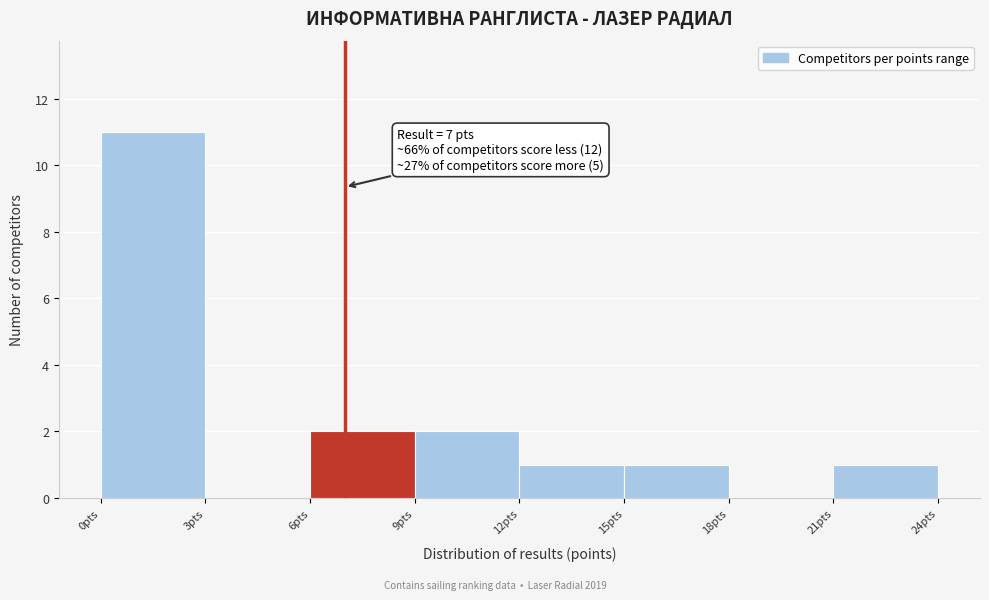

Which range on the x-axis has the tallest bar?

0 to 3